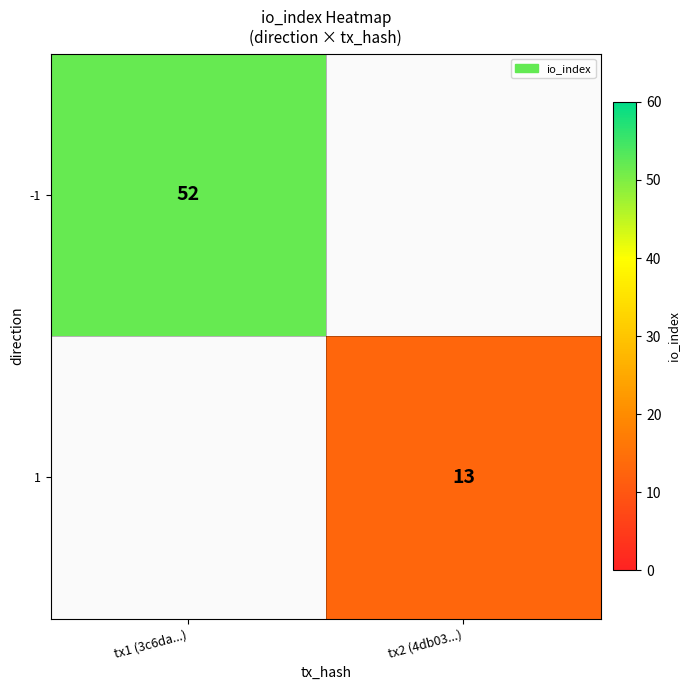

Is the value of 1 at tx2 (4db03...) greater than the value of -1 at tx1 (3c6da...)?

No